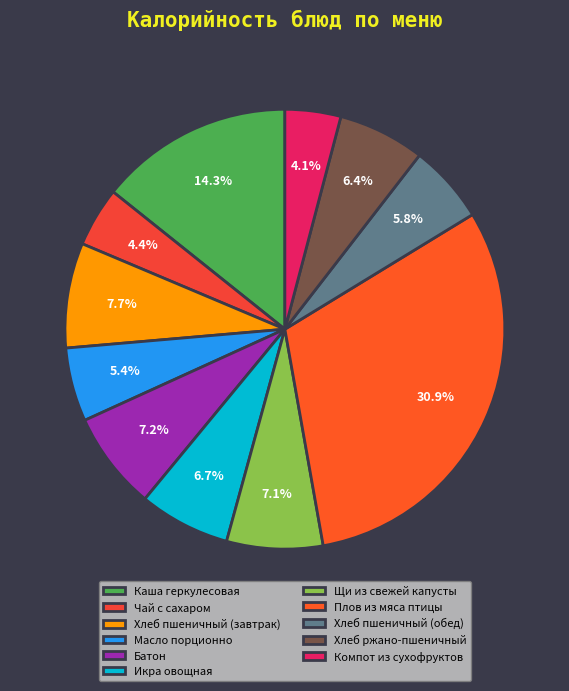

How many segments does this pie chart have?

11